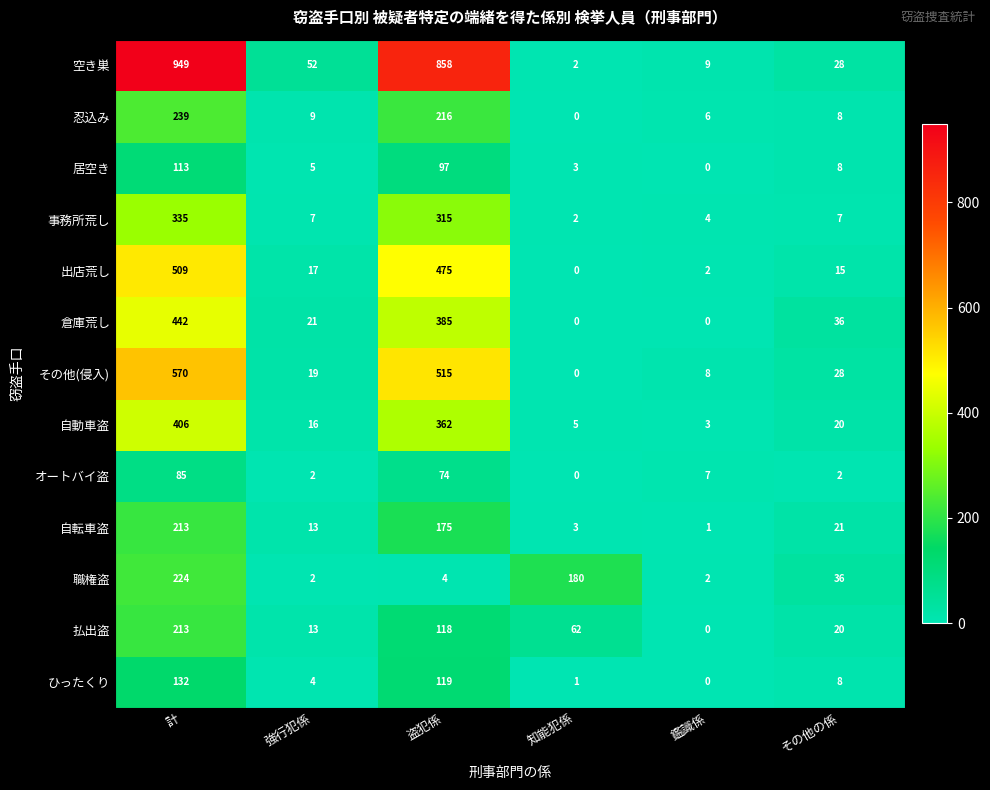

Which series changed the most between 強行犯係 and 盗犯係?

空き巣